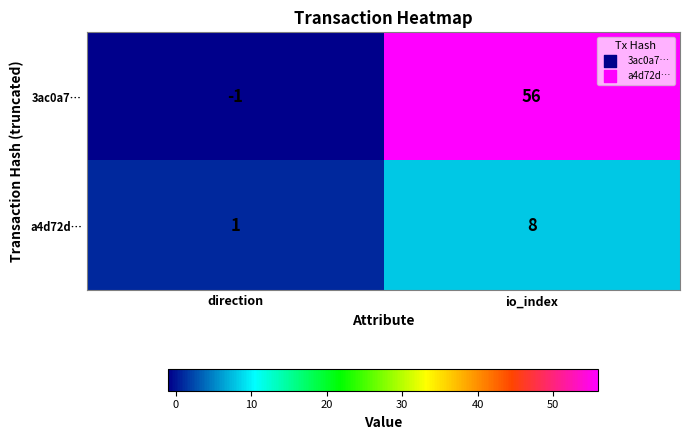

What is the difference between the a4d72d… values at direction and io_index?

7